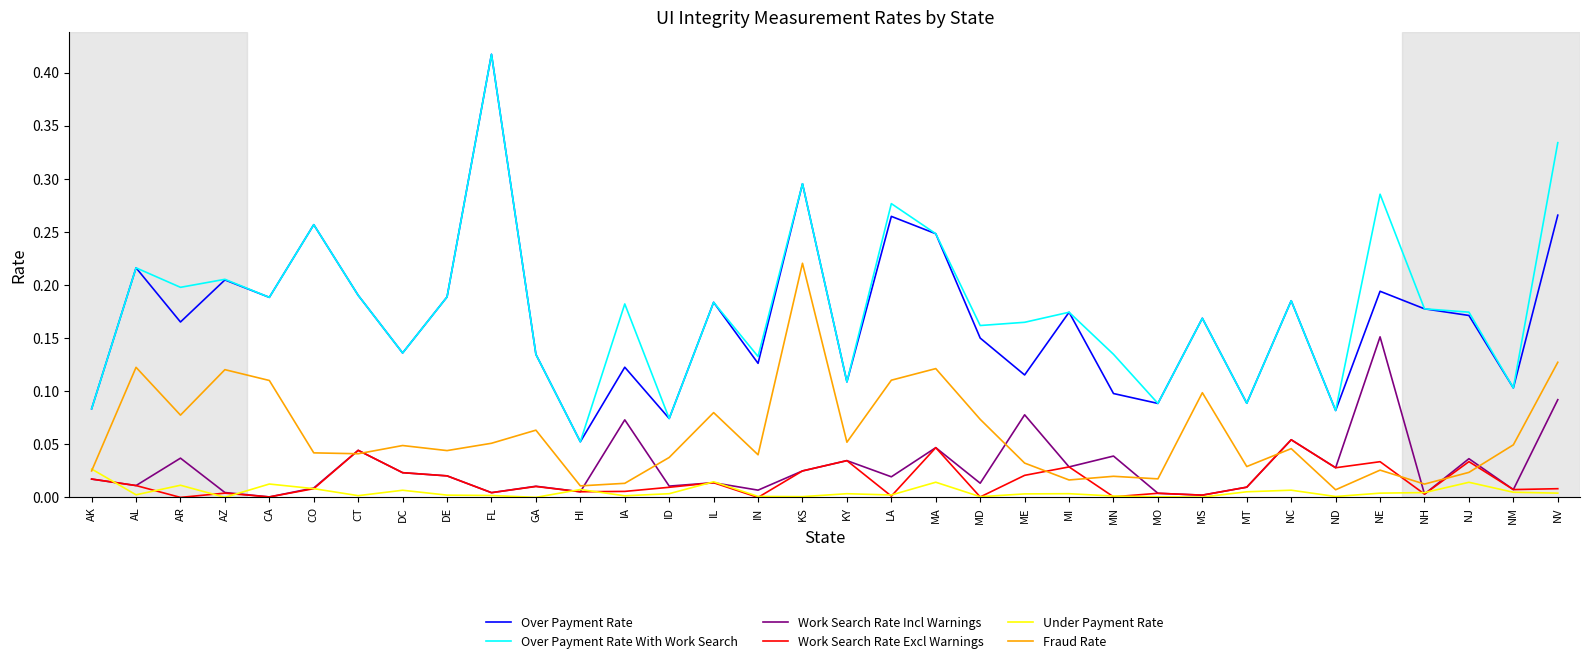

At which category does the chart reach its peak across all series?

FL